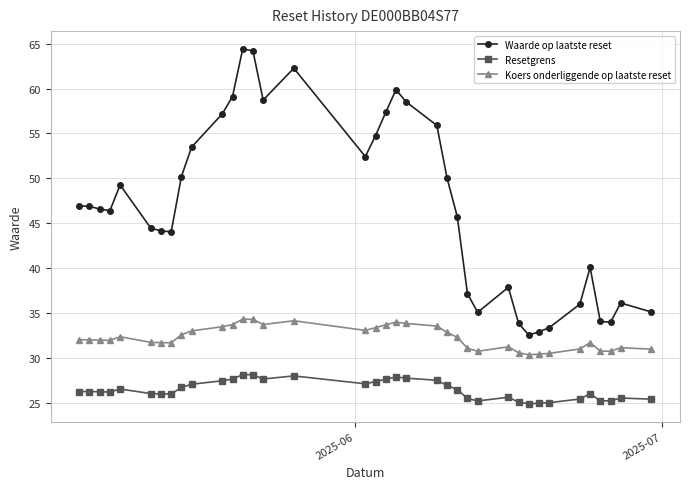

Which series has the largest total across all categories?

Waarde op laatste reset